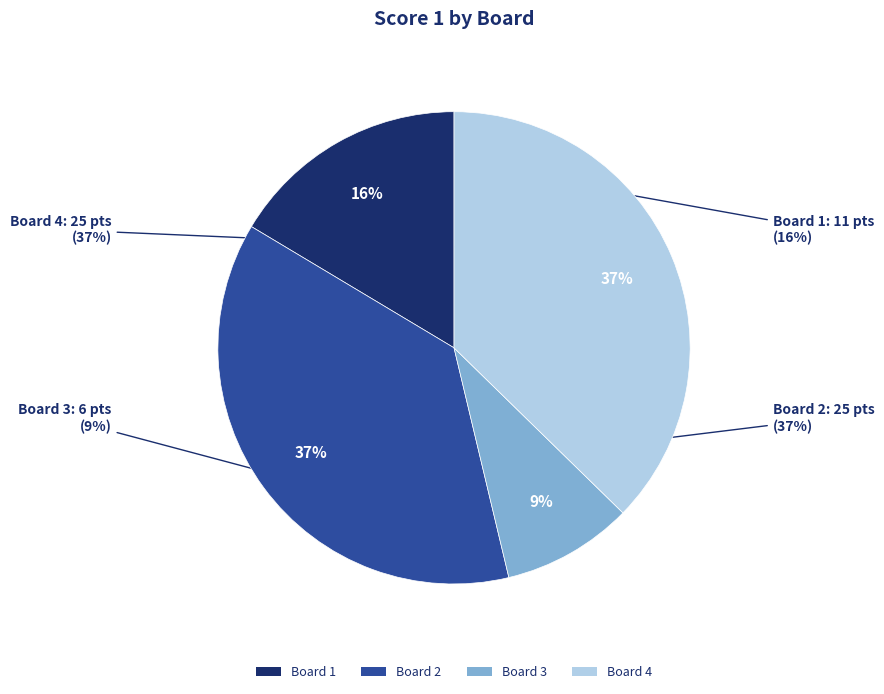

To the nearest percent, what percentage of the pie is Board 1?

16%